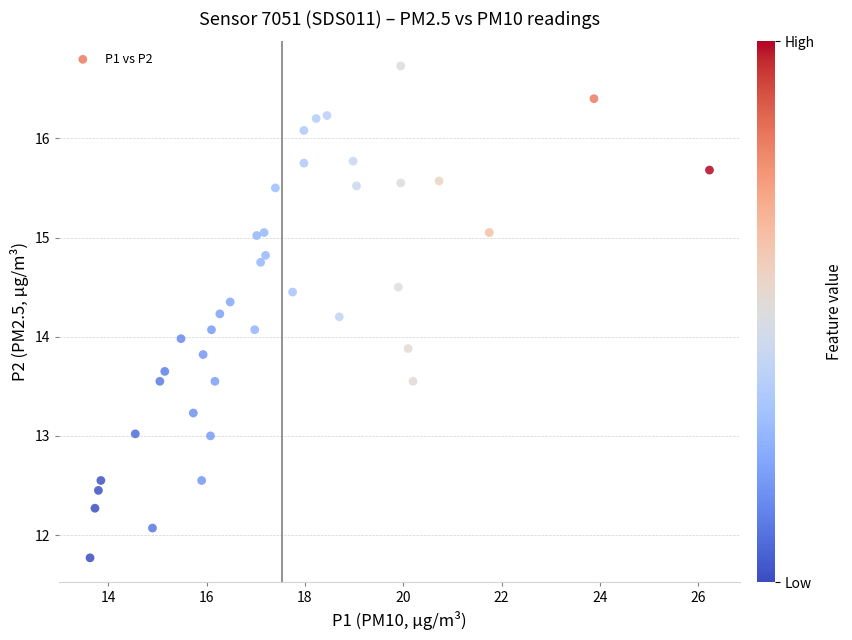

What is the range of Y values (max minus min)?

5.0